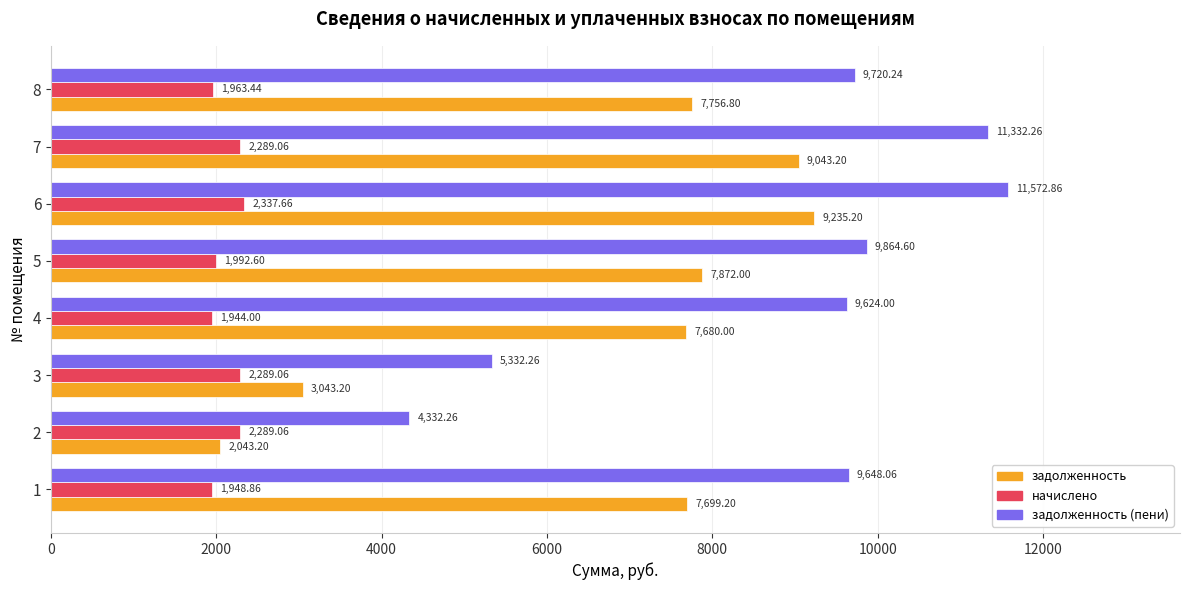

At how many categories does at least one series exceed 5009?

7